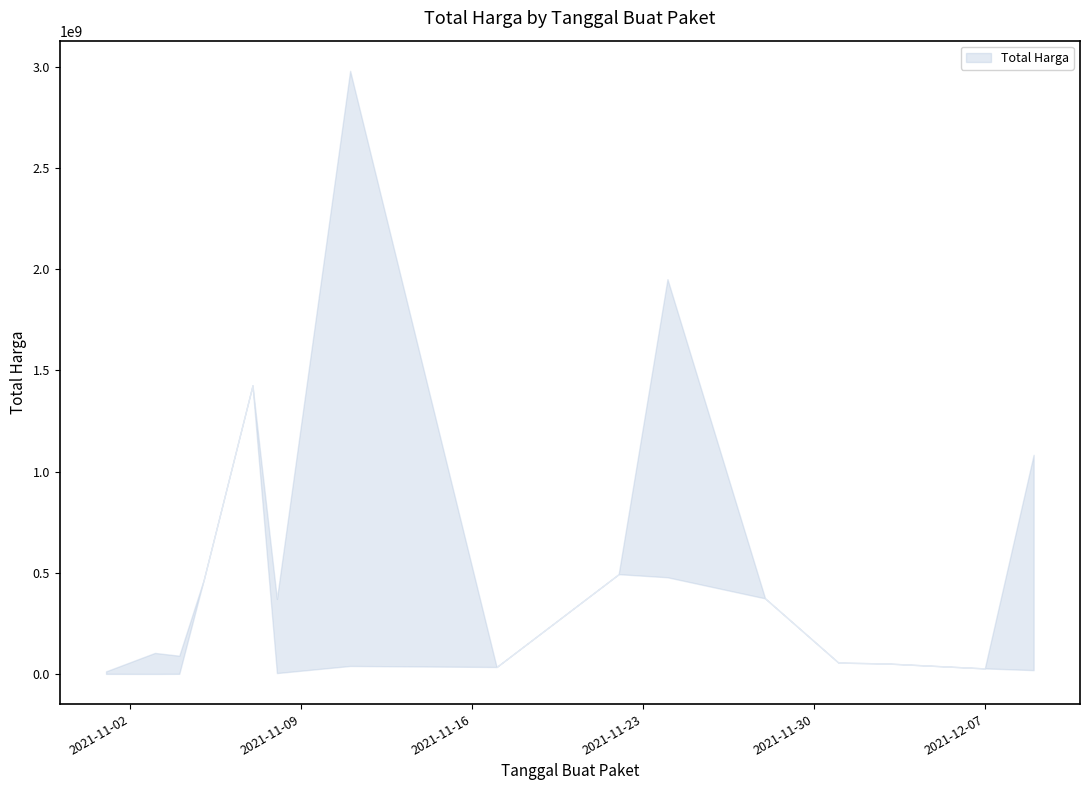

How many values in the Total Harga Upper series exceed 370526000?

7